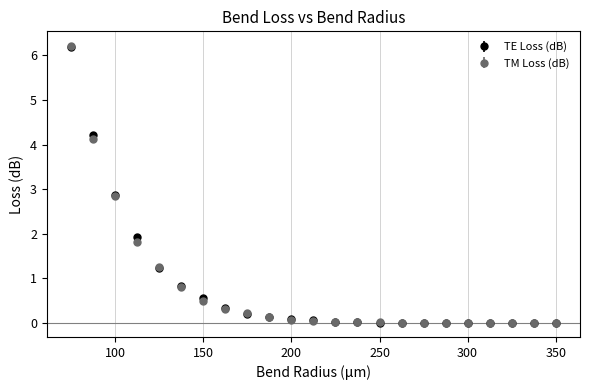

Which series has the largest range (max minus min)?

TM Loss (dB)